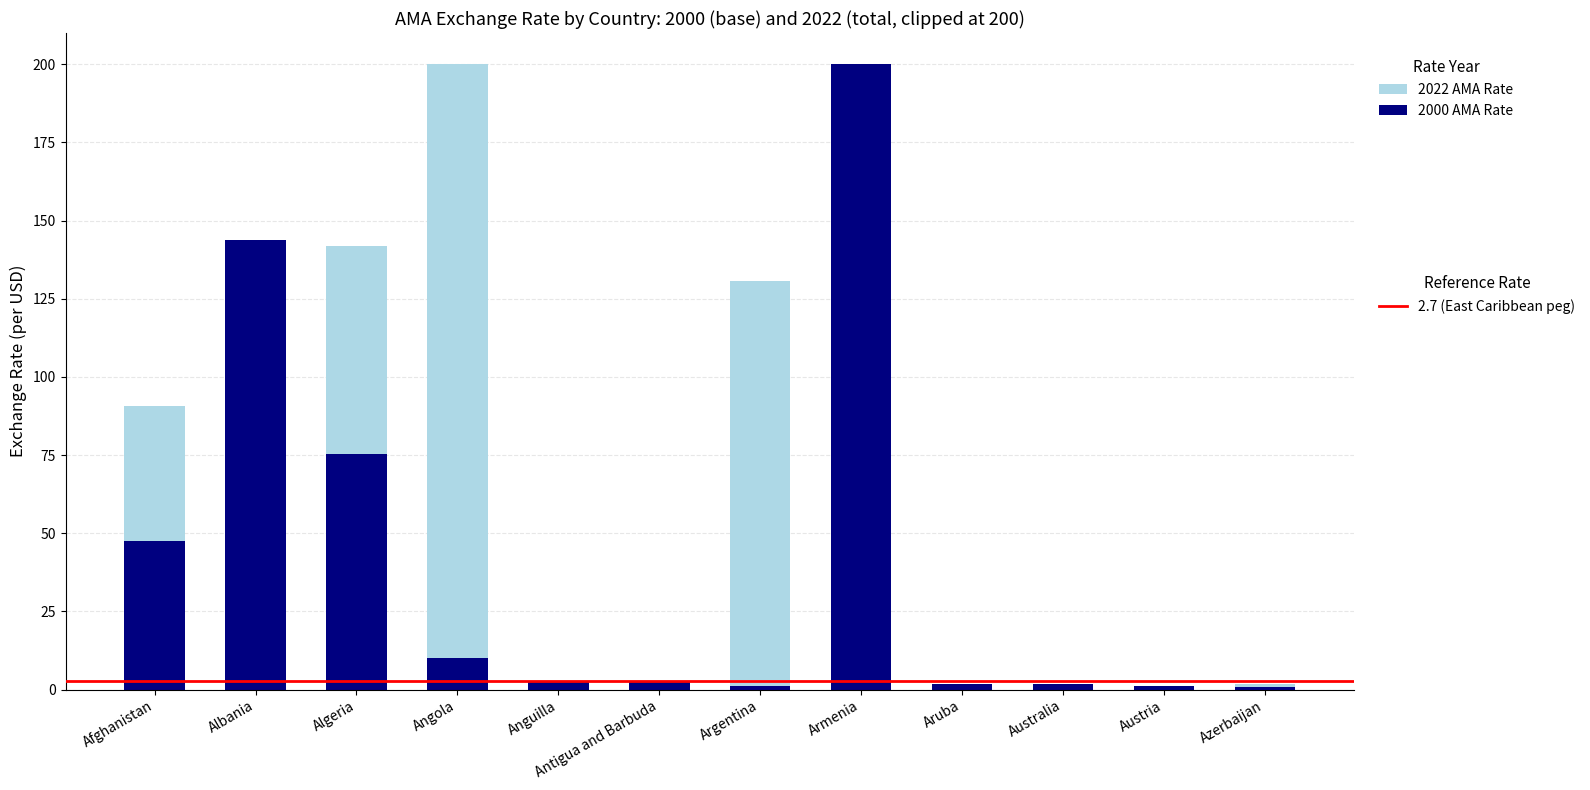

What is the total value across all series at Albania?

143.7